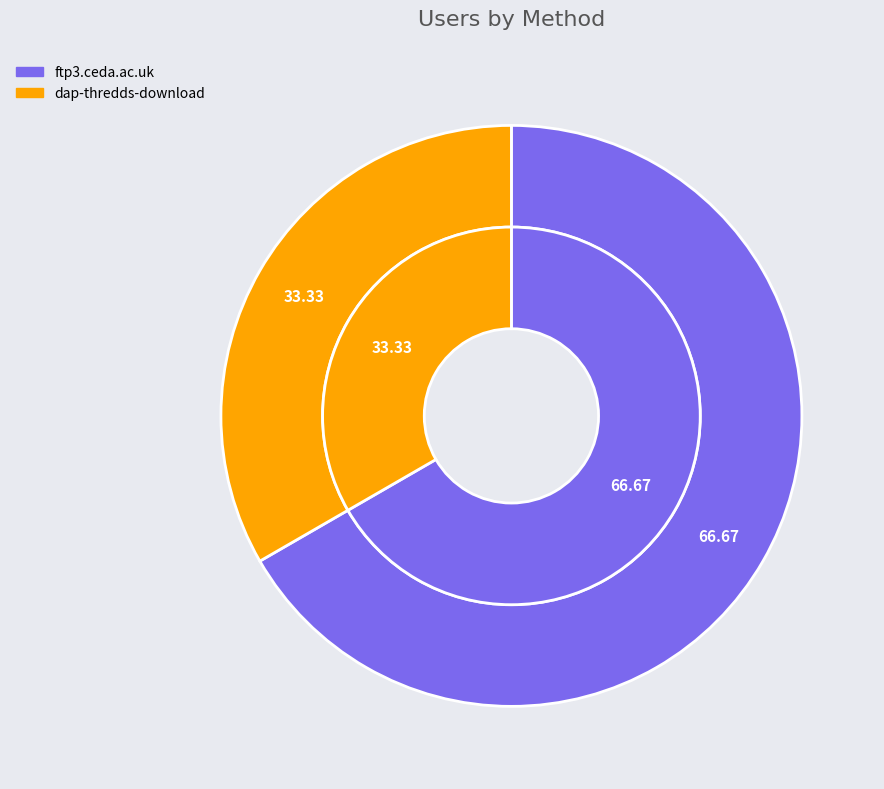

How much of the chart is everything except dap-thredds-download?

66.7%